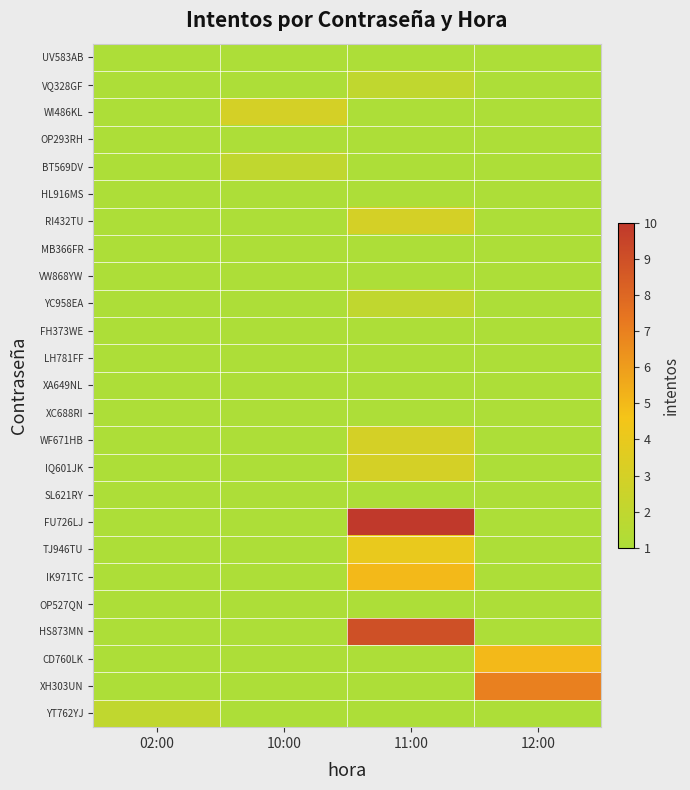

At which category does the chart reach its peak across all series?

11:00